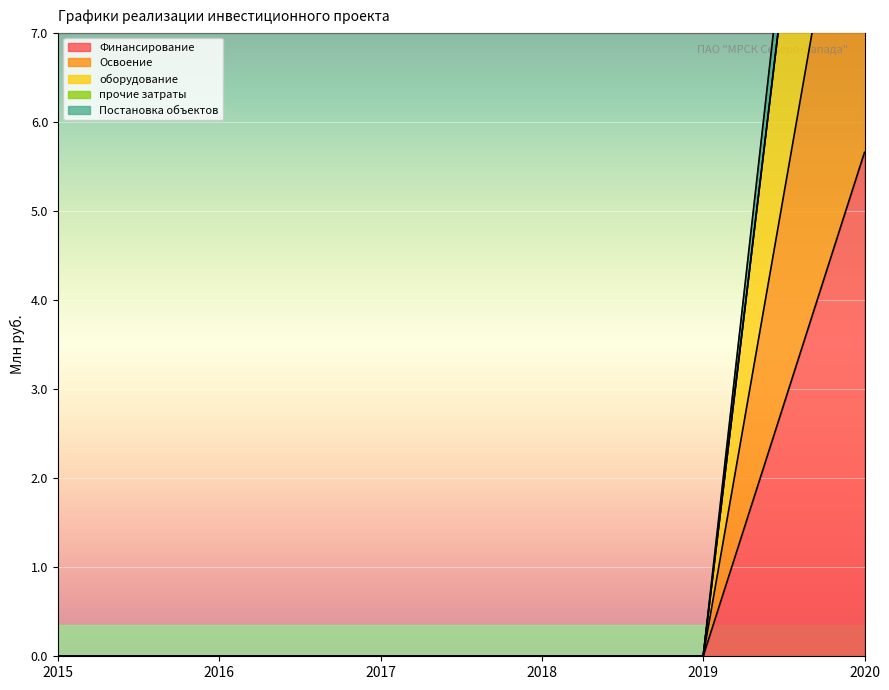

True or false: Освоение and Постановка объектов intersect in this chart.

False